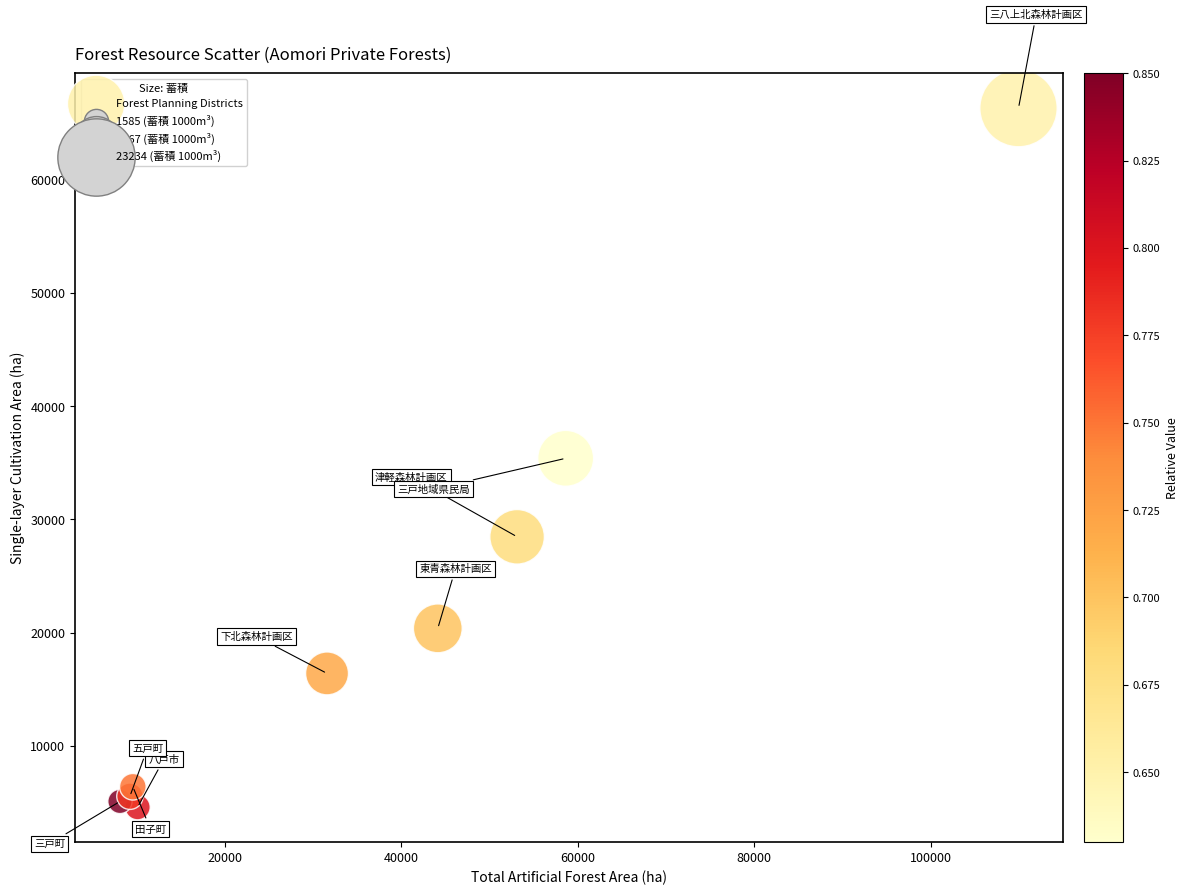

What is the average X value?

37187.1